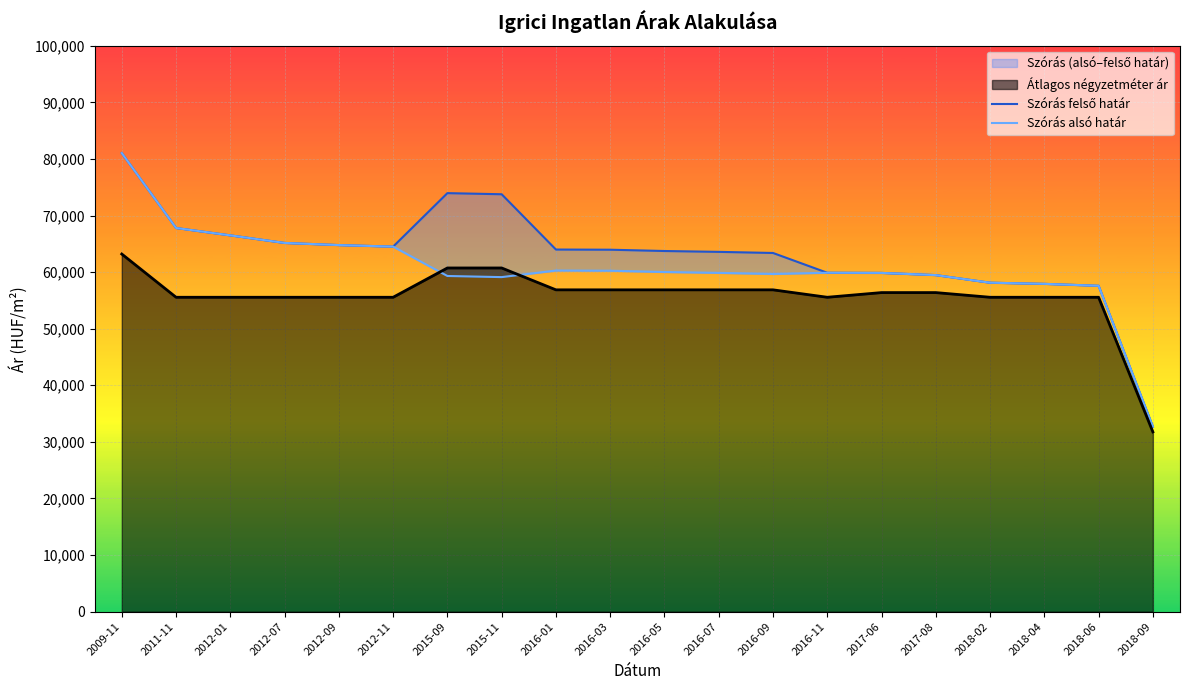

Reading left to right, list all the values displayed in this chart.

Szórás felső határ: 81030	67797	66495	65155	64778	64506	73956	73758	63990	63959	63730	63578	63382	59886	59859	59473	58130	57924	57585	32680
Szórás alsó határ: 81030	67797	66495	65155	64778	64506	59314	59116	60278	60247	60018	59866	59670	59886	59859	59473	58130	57924	57585	32680